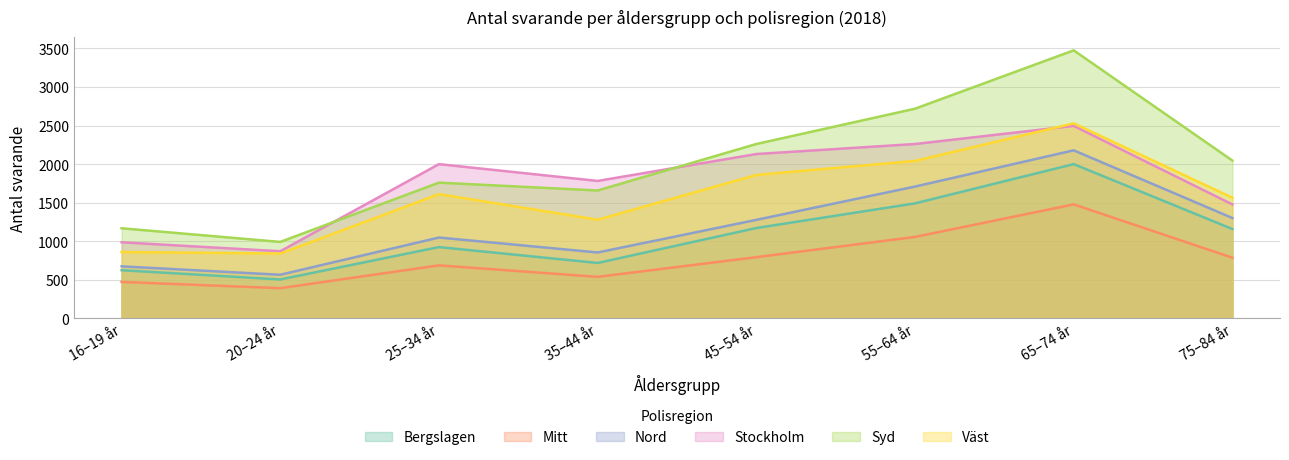

At which category is the sum across all series the highest?

65–74 år